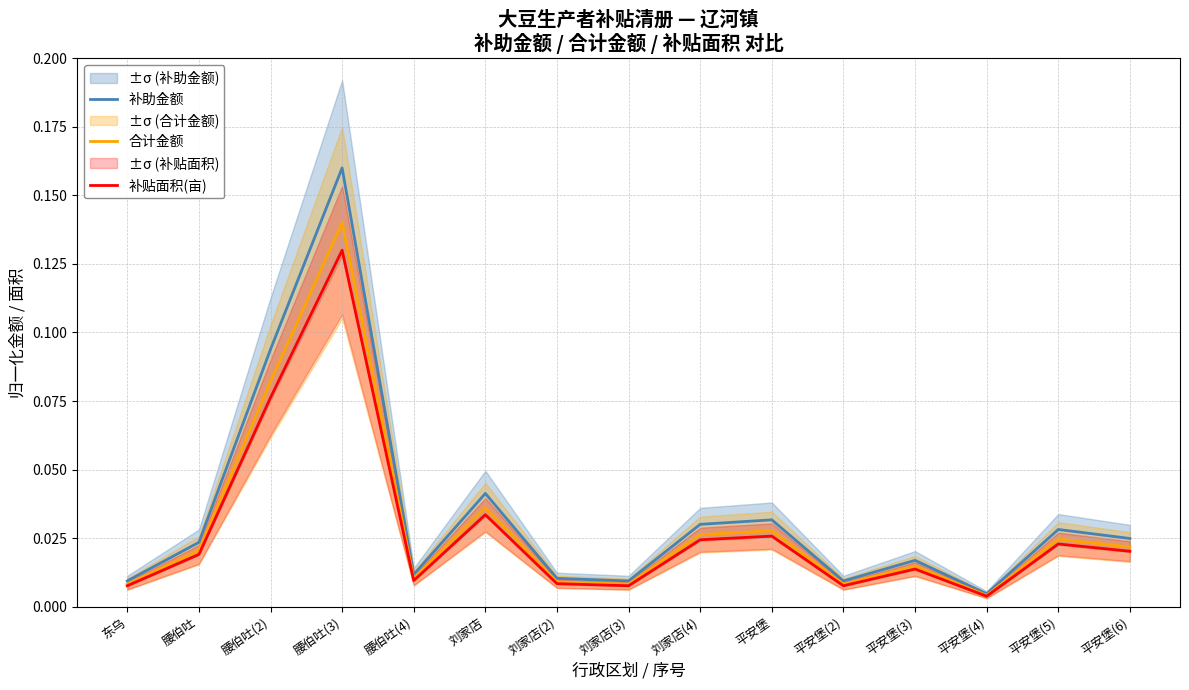

True or false: 补贴面积(亩) and 合计金额 cross at least once.

False